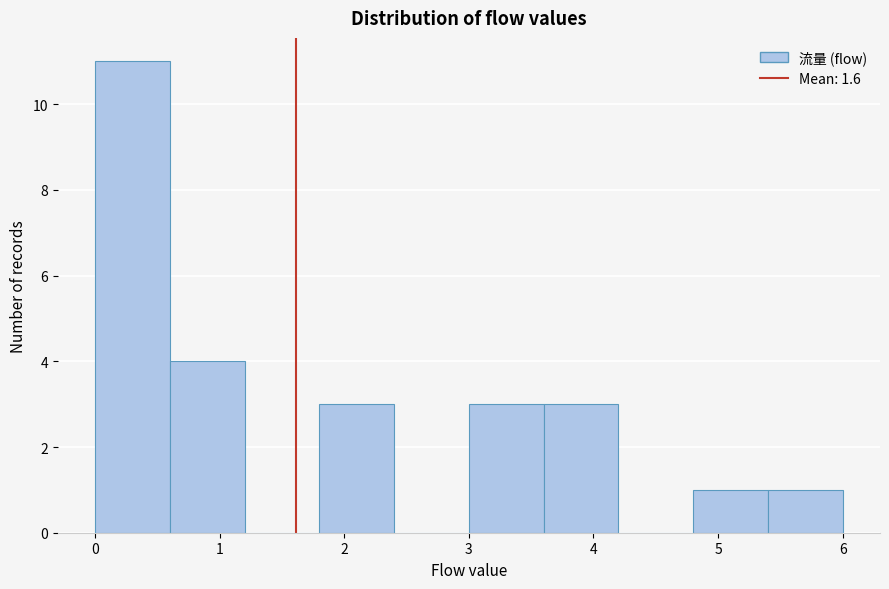

Over which range of the x-axis is the bar tallest?

0.0 to 0.6